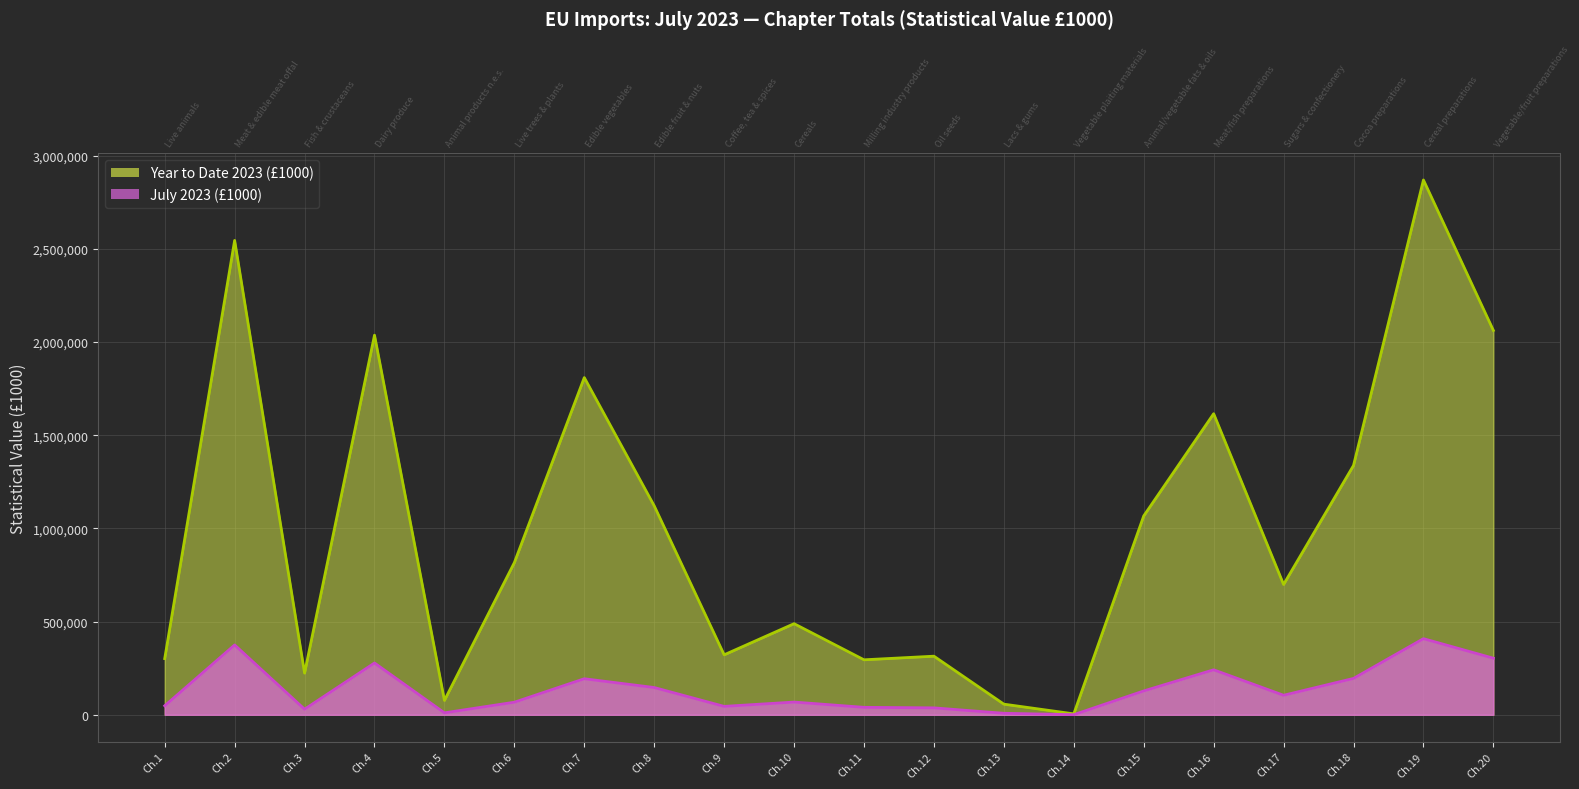

Which series has the largest range (max minus min)?

Year to Date 2023 (£1000)